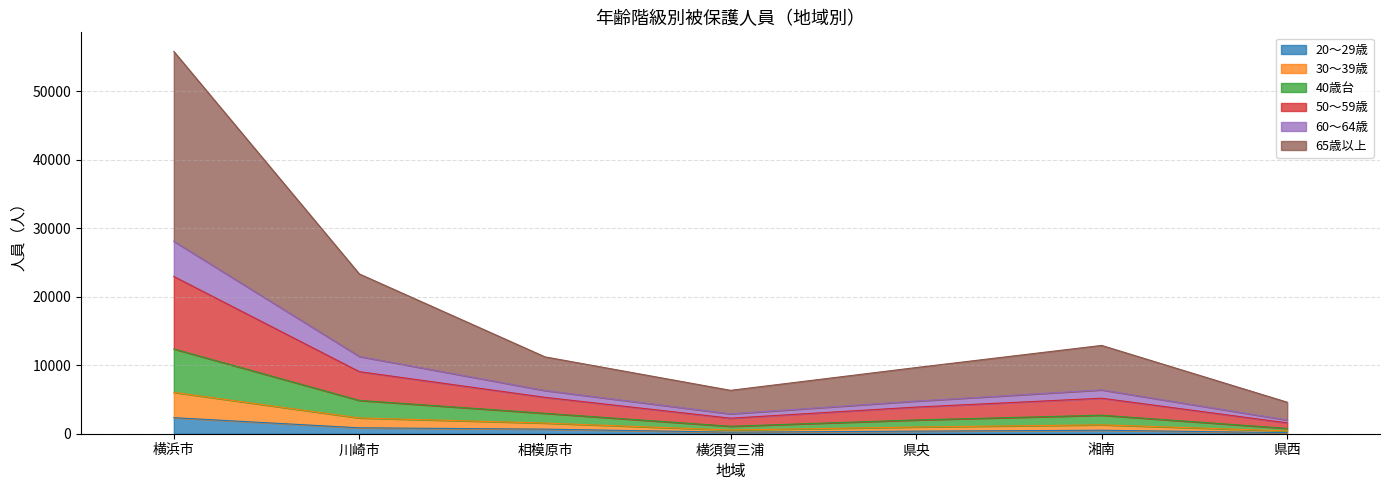

True or false: 40歳台 and 20～29歳 intersect in this chart.

False